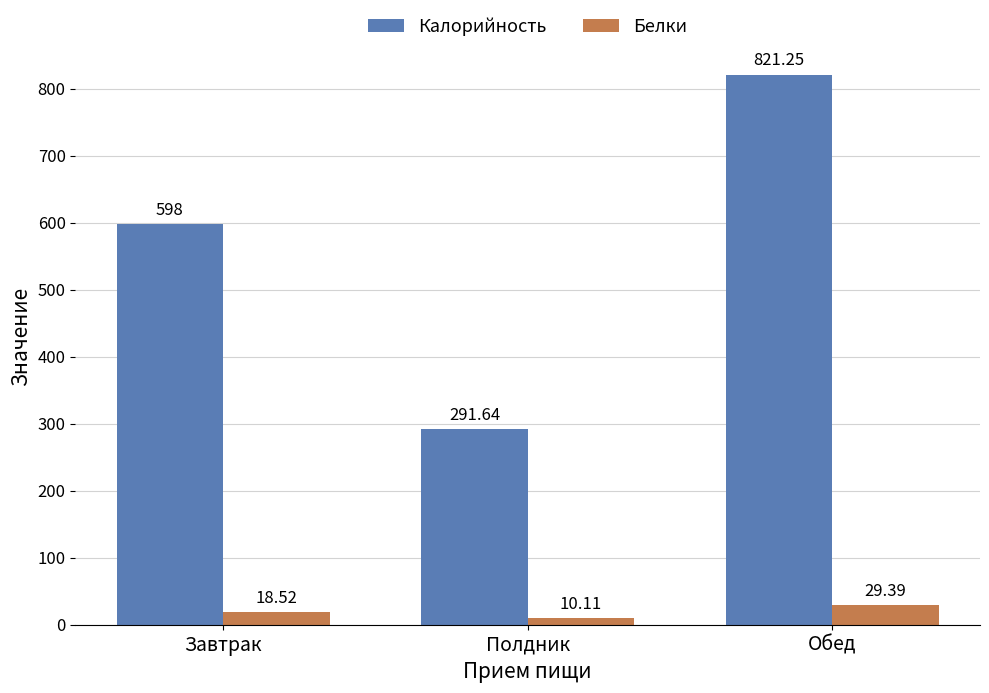

Rank the series at Полдник from highest to lowest value.

Калорийность, Белки